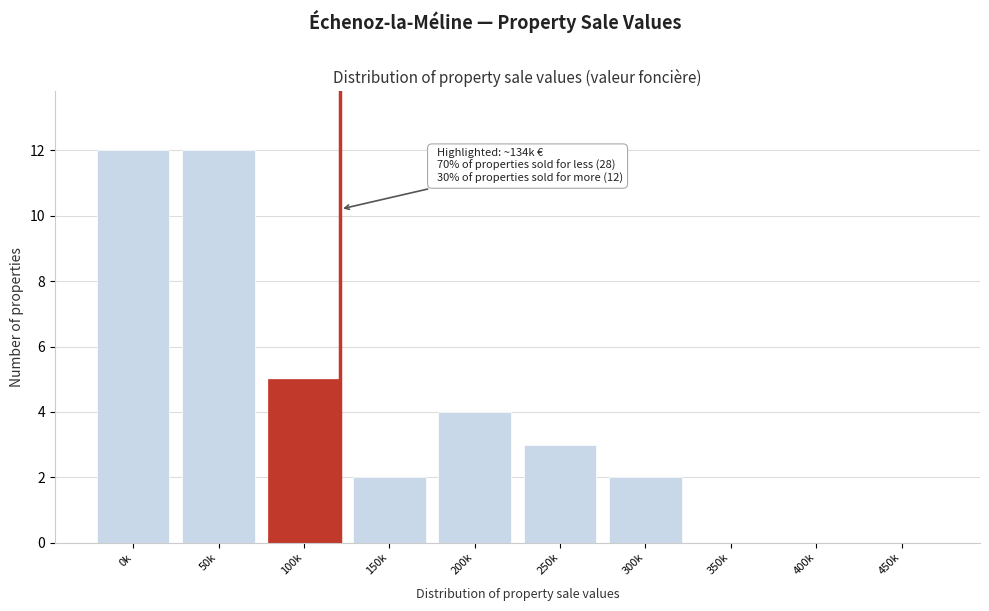

Reading left to right, list all the values displayed in this chart.

0k=12	50k=12	100k=5	150k=2	200k=4	250k=3	300k=2	350k=0	400k=0	450k=0